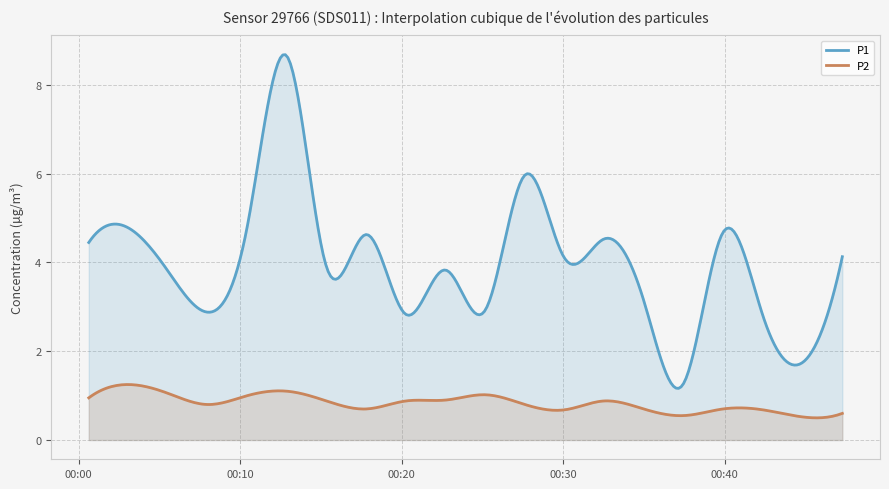

At which category is the sum across all series the highest?

2023-04-15T00:12:54